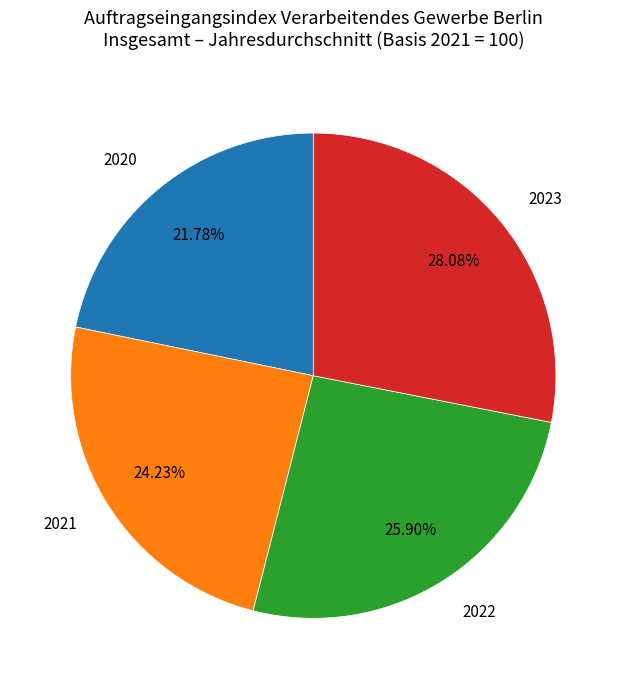

Is the sum of 2020 and 2021 greater than half?

No